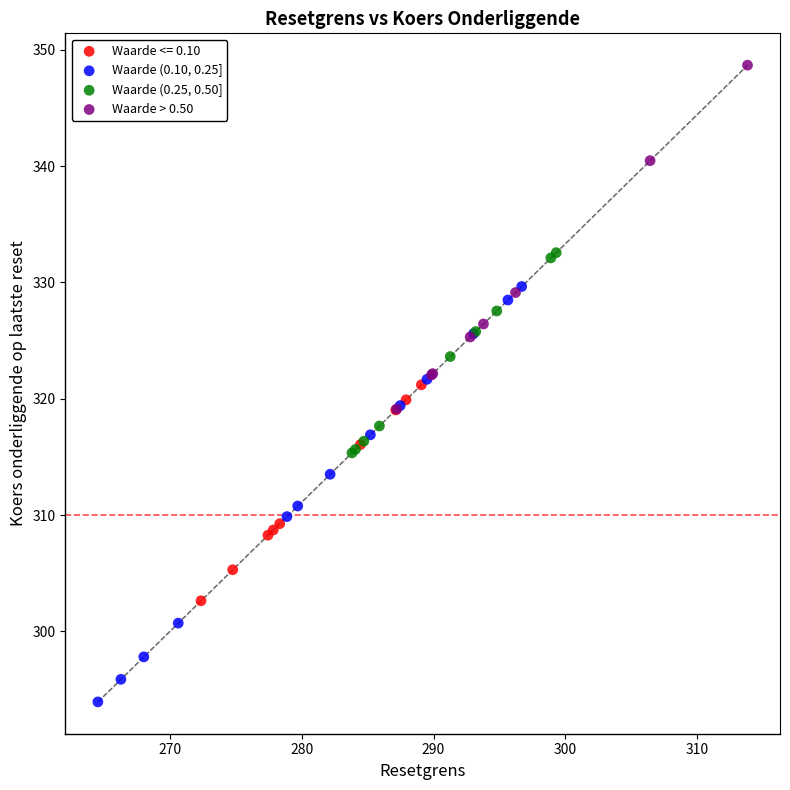

What are all the series names shown in the legend?

Waarde <= 0.10, Waarde (0.10, 0.25], Waarde (0.25, 0.50], Waarde > 0.50